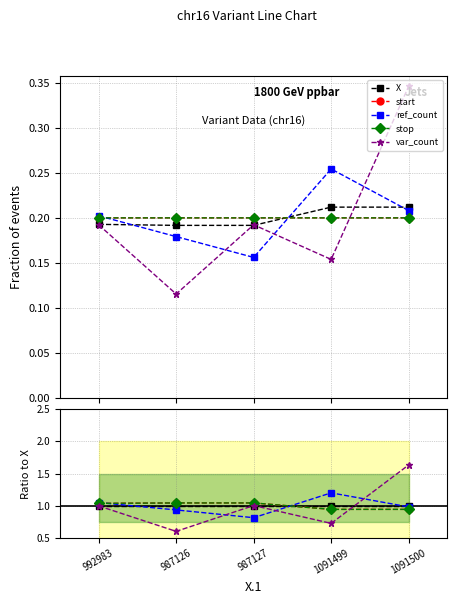

How many times do start and stop cross each other?

2